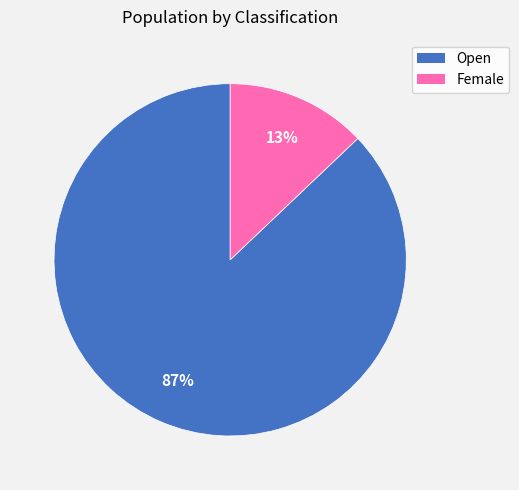

True or false: Open accounts for 87% of the total.

True